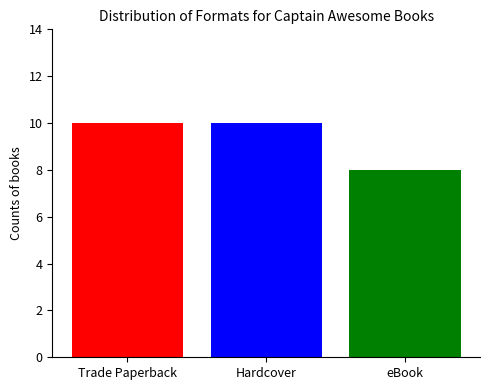

What is the greatest value displayed?

10